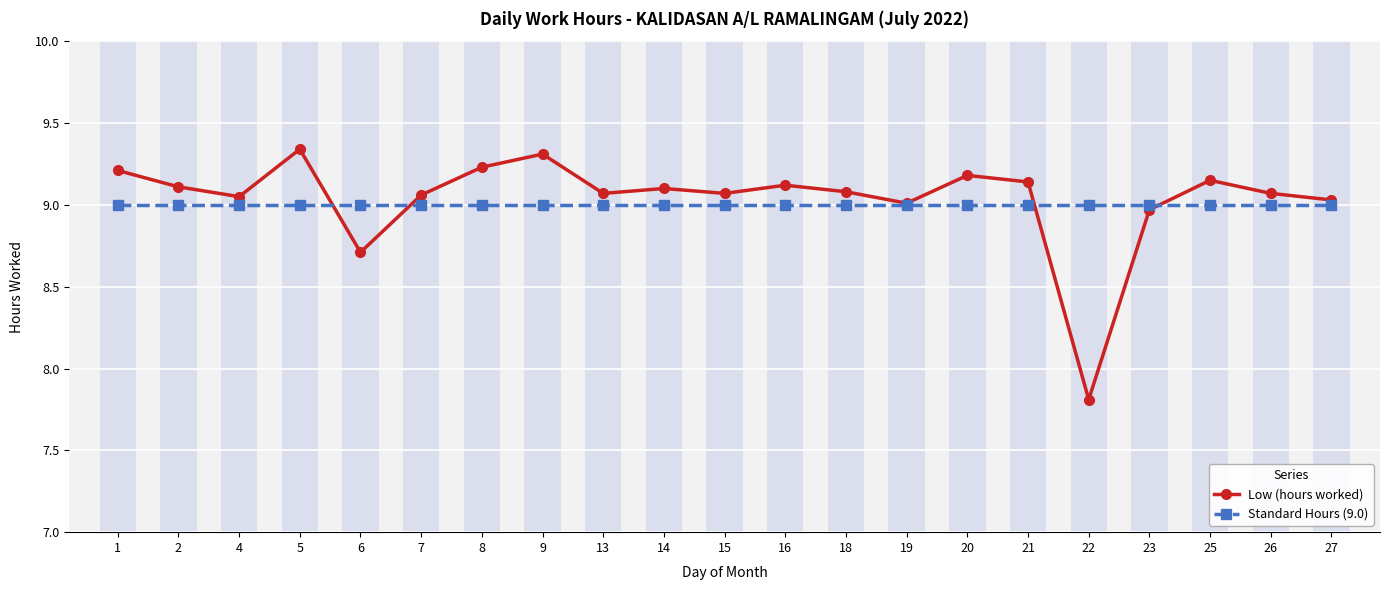

How many values in the Low (hours worked) series are below 9?

3